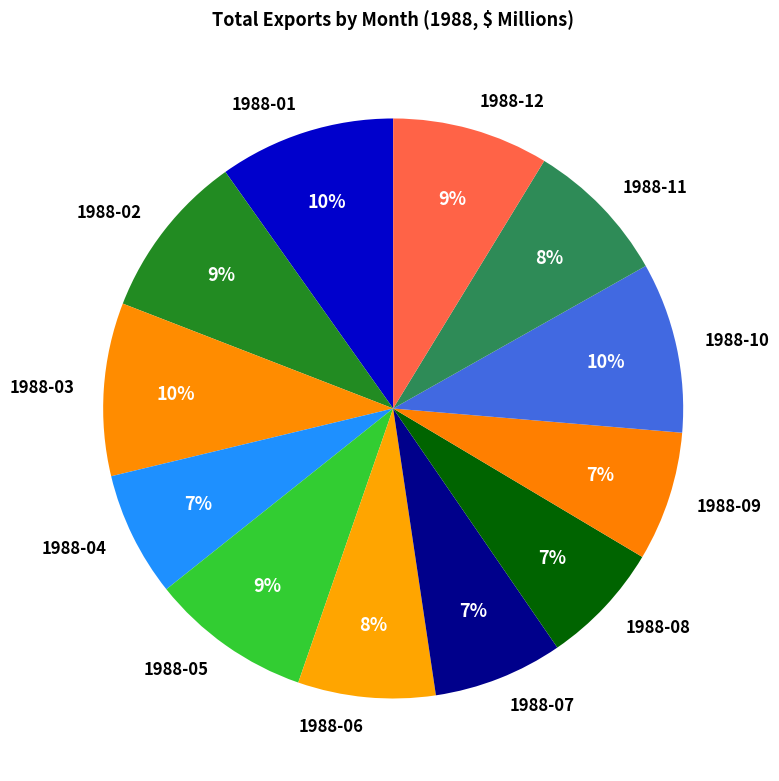

How many slices are in this pie chart?

12